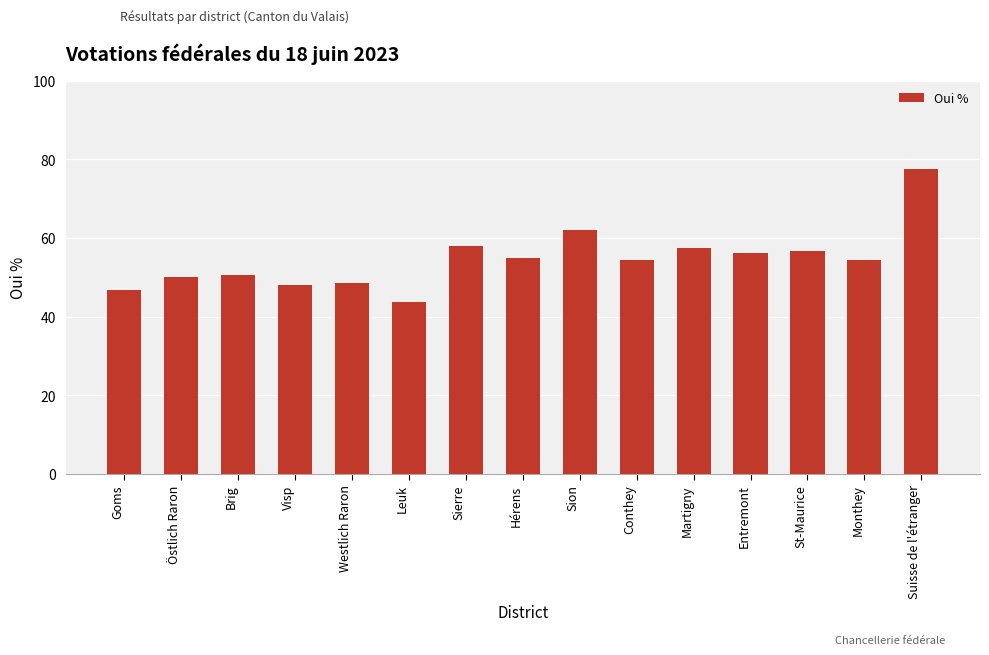

Approximately how many times larger is the value at Martigny compared to Sierre?

1.0